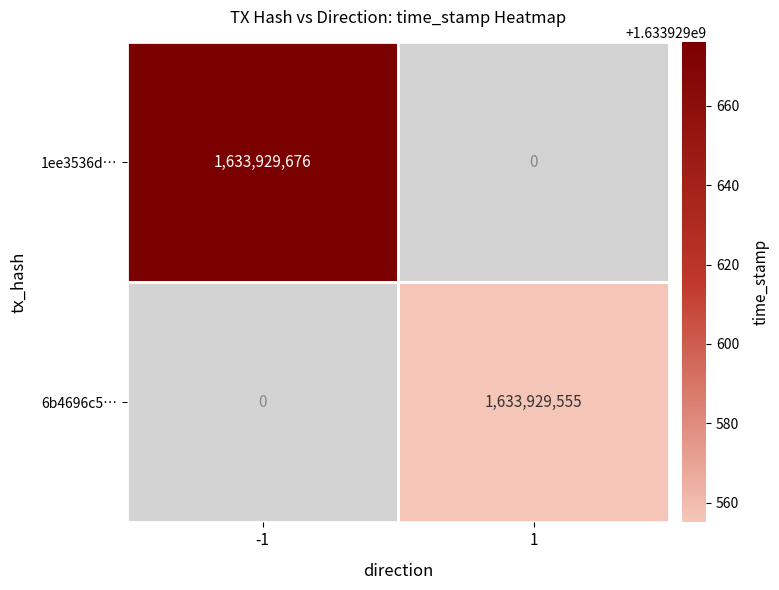

Reading left to right, transcribe all the data shown in this chart.

1ee3536d810109e9ce94f08c764f1514ea226dc: direction=-1	time_stamp=1633929676
6b4696c501f6d72d8e45aee876564f7104587e4: direction=1	time_stamp=1633929555